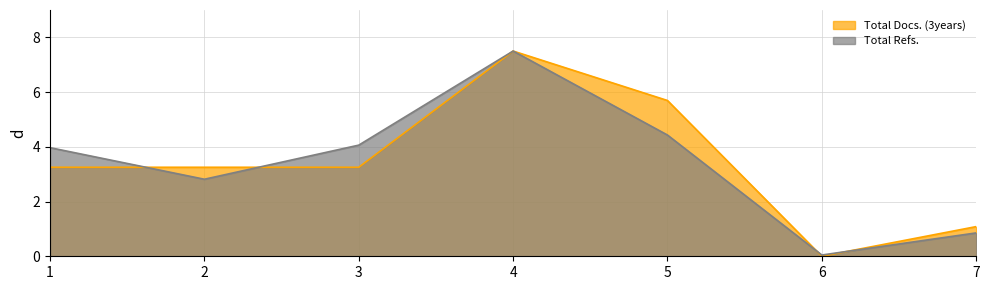

True or false: Total Refs. has more than 2 interior local peaks.

False